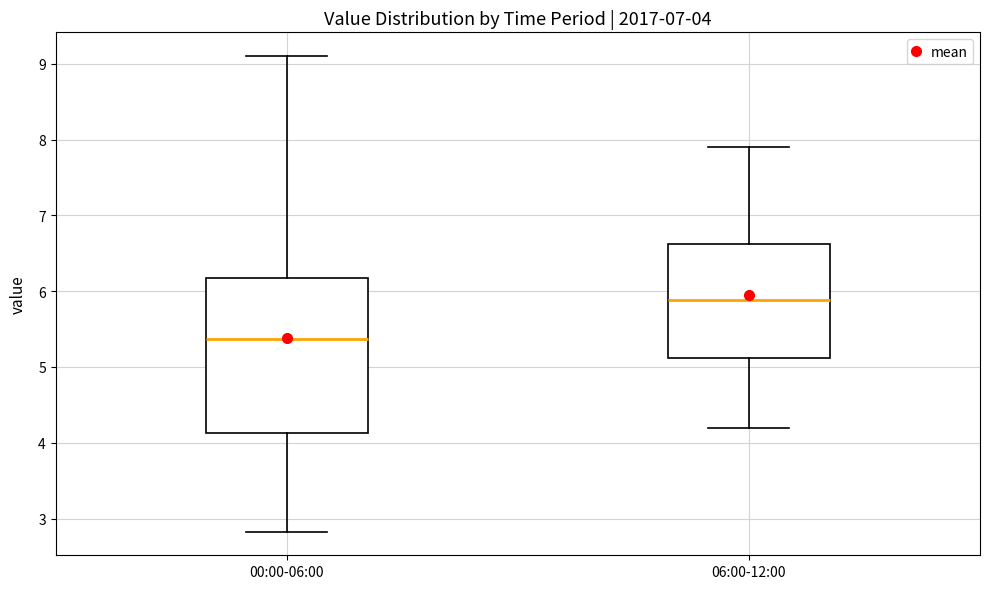

Which box is the tallest, from its lower edge to its upper edge?

00:00-06:00